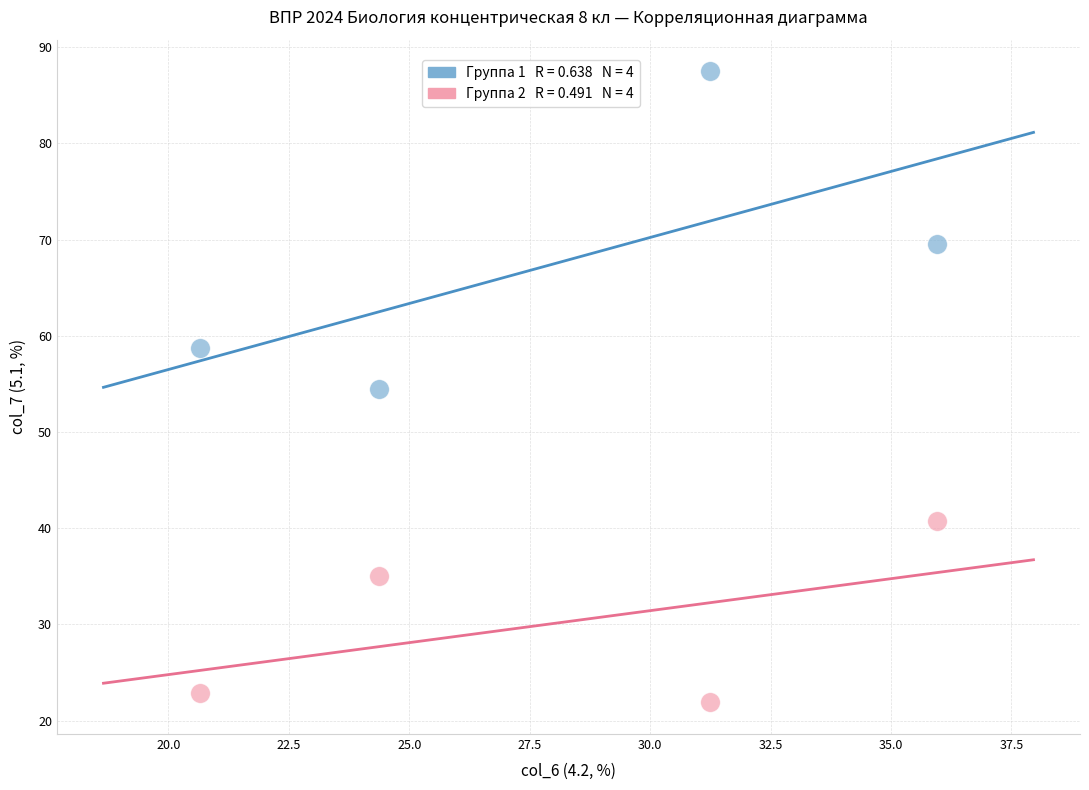

Across all data points, what is the range of X values (max minus min)?

15.3